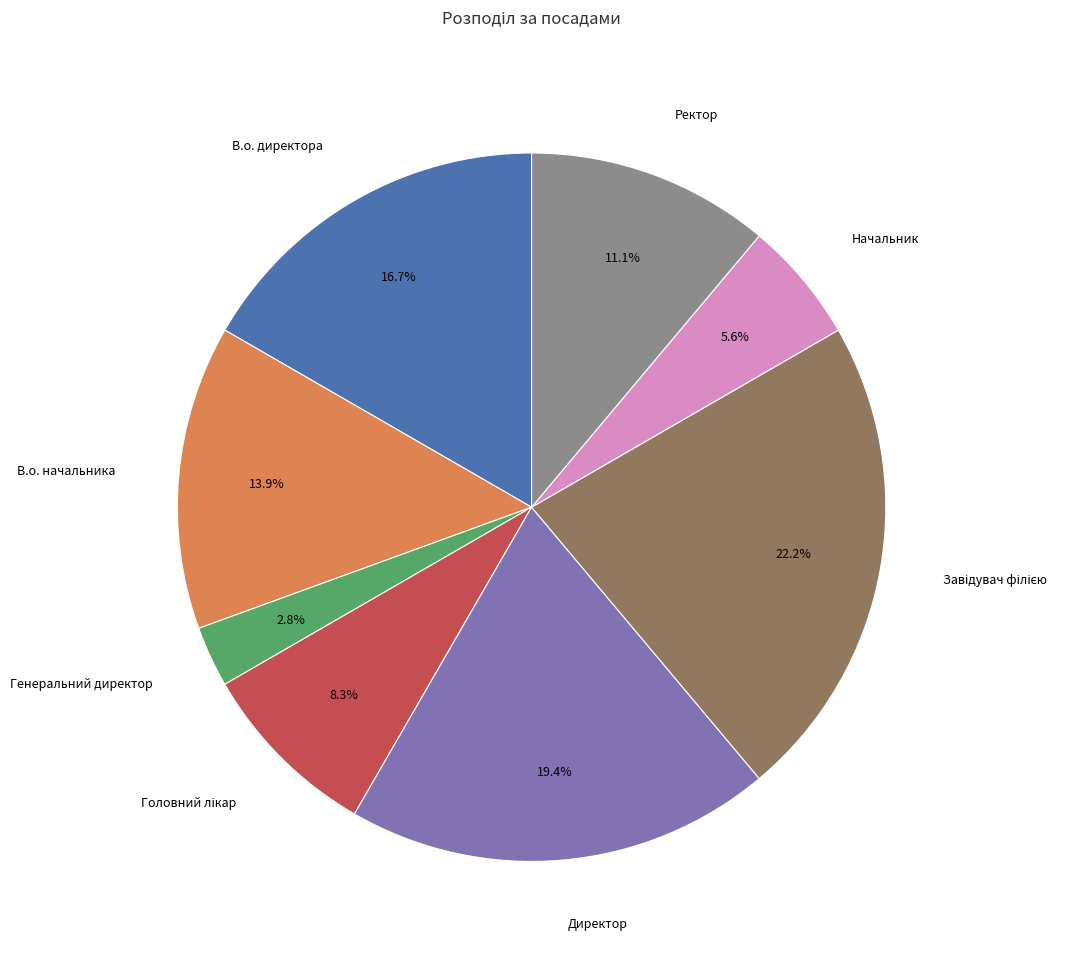

Approximately how many times larger is the value at Директор compared to В.о. начальника?

1.4